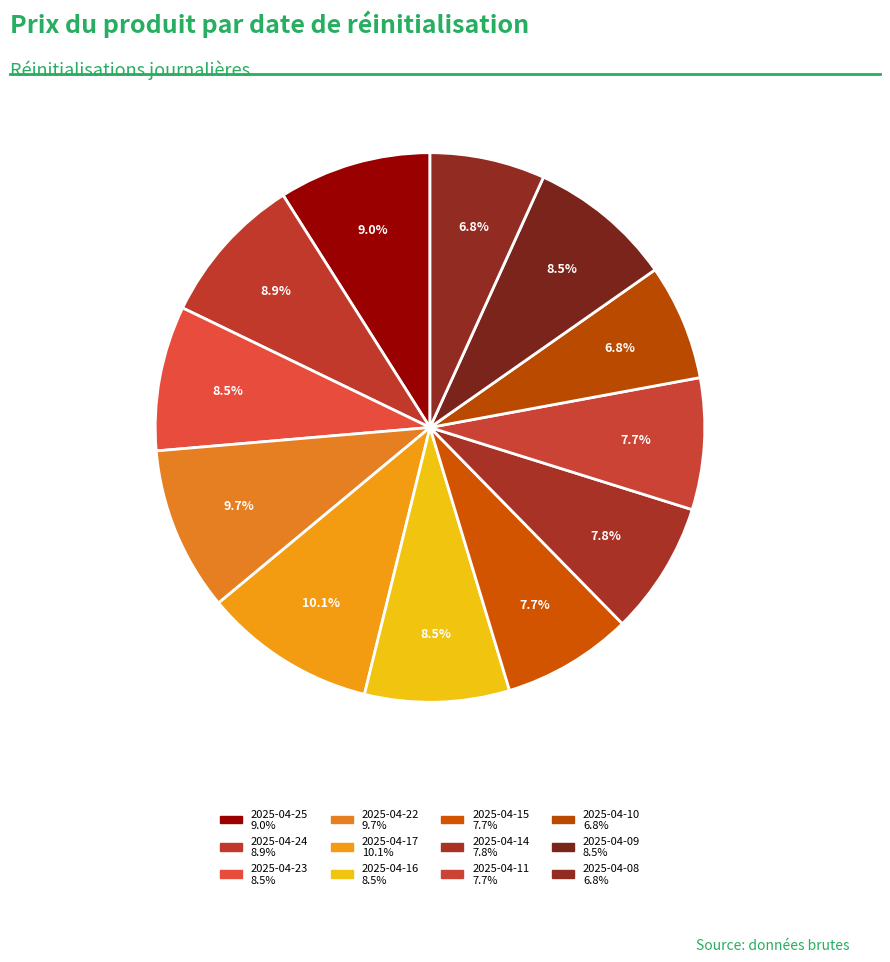

Count the number of slices in the pie.

12